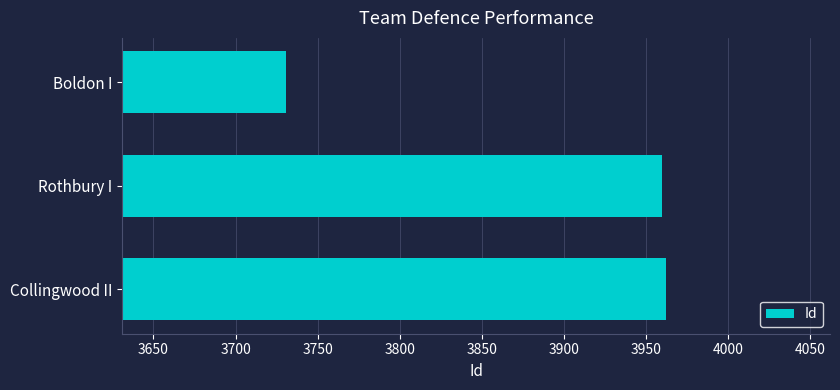

True or false: the data shows 3731 at Boldon I.

True